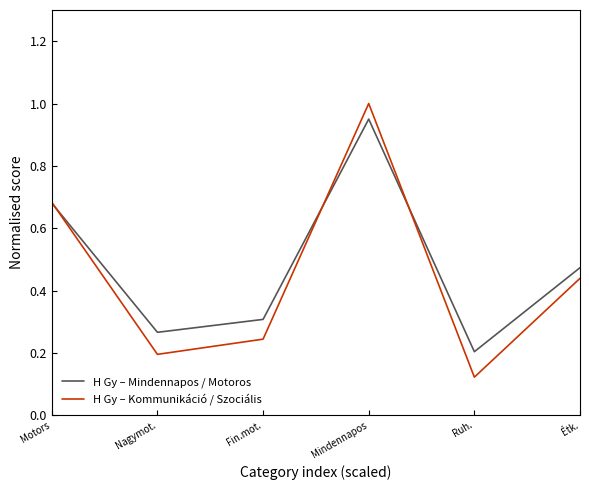

Reading right to left, what are all the values shown in this chart?

H Gy – Mindennapos / Motoros: Motors=0.7	Nagymot.=0.3	Fin.mot.=0.3	Mindennapos=0.9	Ruh.=0.2	Étk.=0.5
H Gy – Kommunikáció / Szociális: Motors=0.7	Nagymot.=0.2	Fin.mot.=0.2	Mindennapos=1.0	Ruh.=0.1	Étk.=0.4